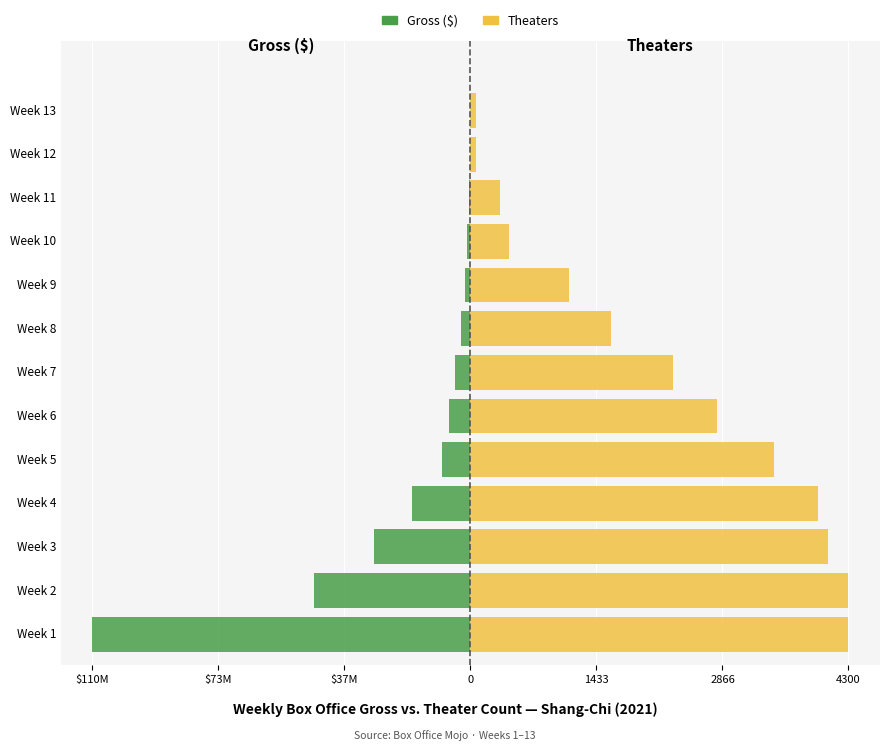

The Gross ($) series shows -0.0 at Week 10. True or false?

False